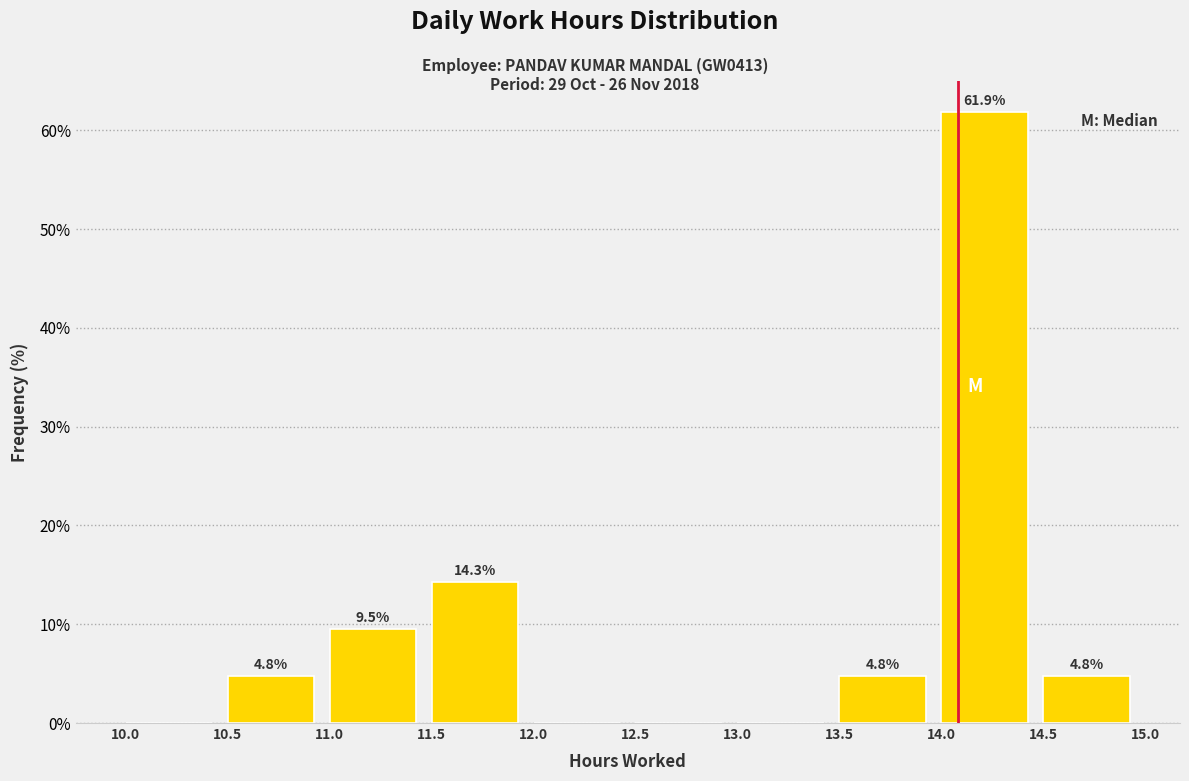

Over which range of the x-axis is the bar tallest?

14.0 to 14.5